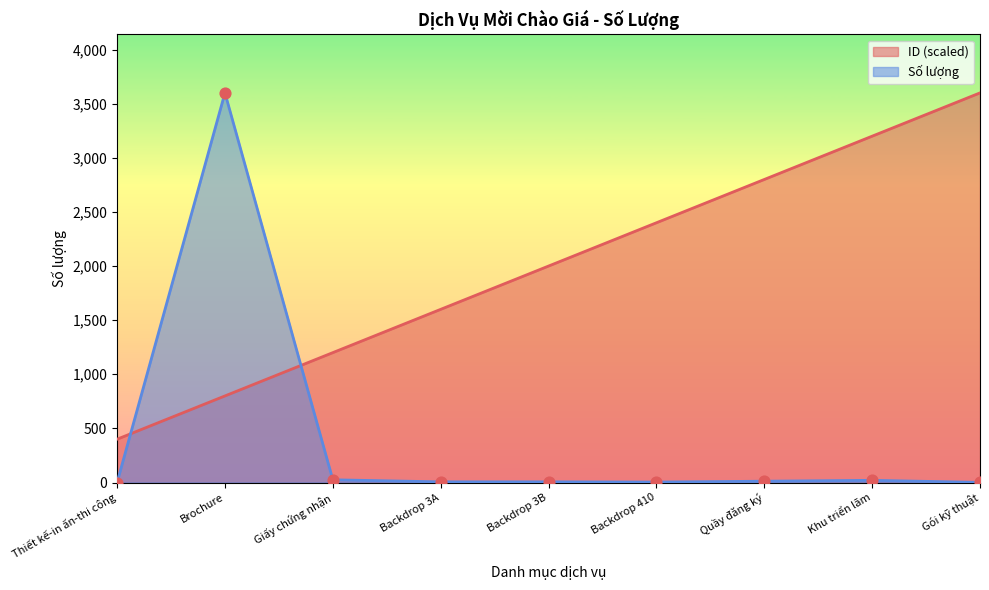

What are all the series names shown in the legend?

ID (scaled), Số lượng